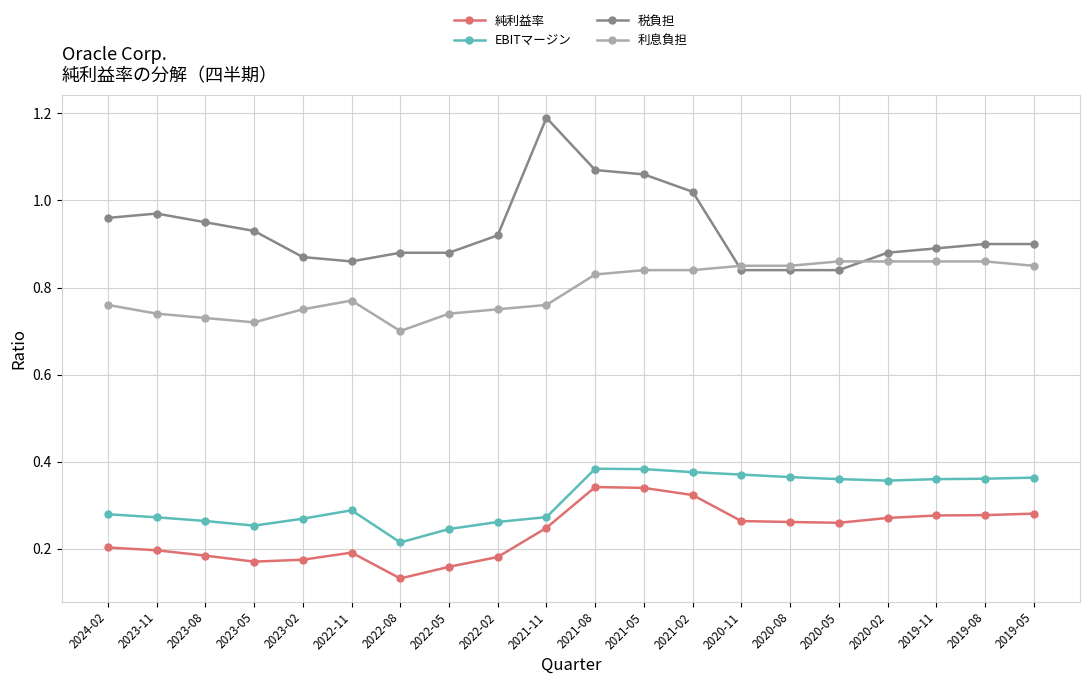

Which label corresponds to the smallest value in the chart?

2022-08